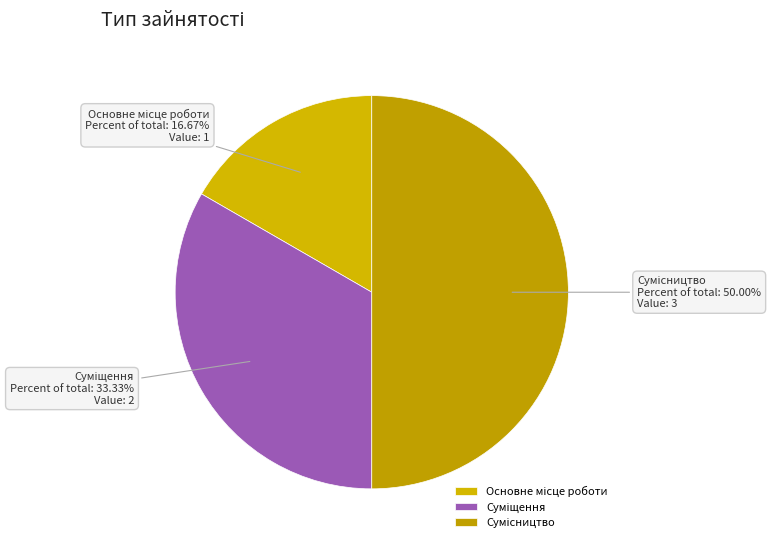

What portion of the pie excludes Сумісництво?

50.0%